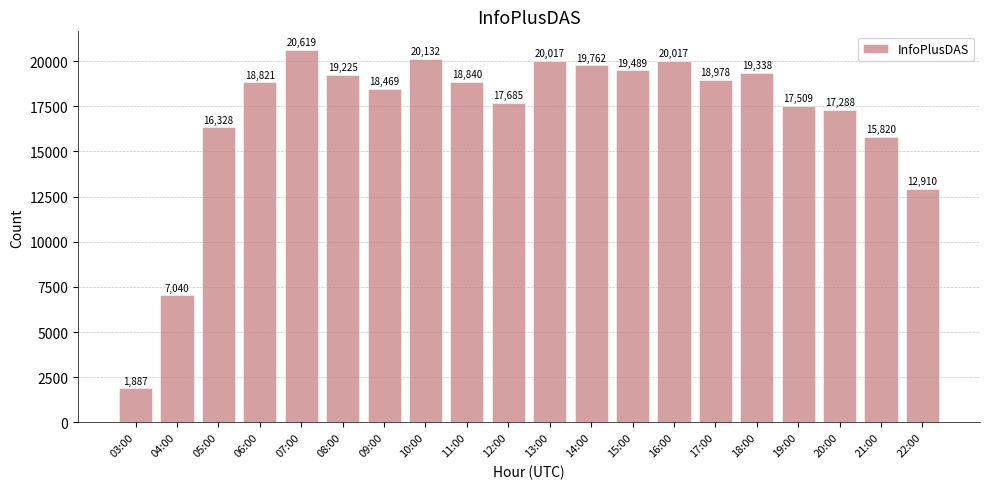

At which label is the value closest to 11253?

22:00